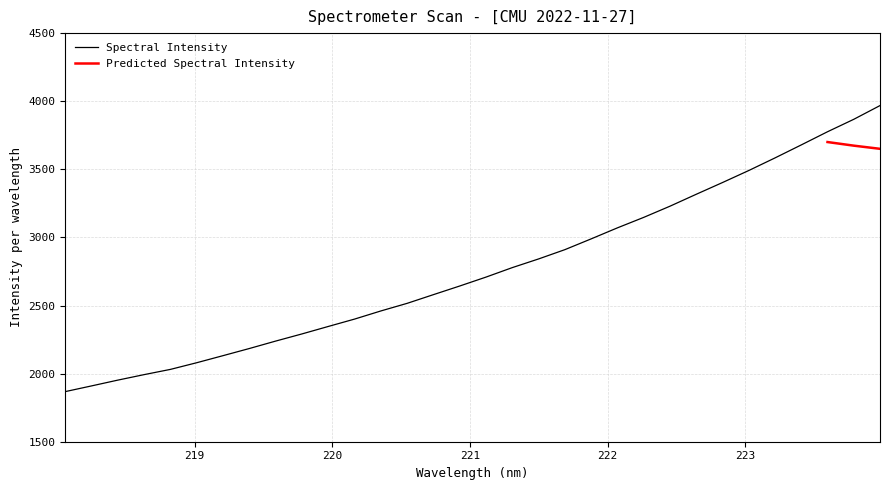

Rank the categories by value from lowest to highest.

218.0596, 218.2508, 218.442, 218.6332, 218.8244, 219.0156, 219.2067, 219.3979, 219.589, 219.7801, 219.9712, 220.1623, 220.3533, 220.5444, 220.7354, 220.9264, 221.1174, 221.3083, 221.4993, 221.6902, 221.8812, 222.0721, 222.263, 222.4538, 222.6447, 222.8355, 223.0264, 223.2172, 223.408, 223.5987, 223.7895, 223.9802